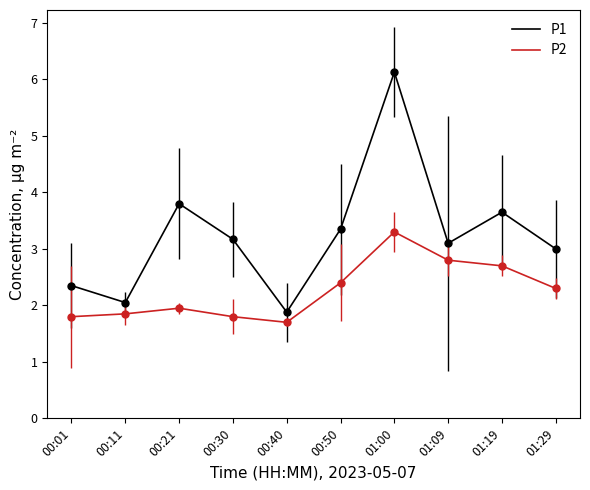

In P1, how many points are lower than both neighbors (excluding endpoints)?

3